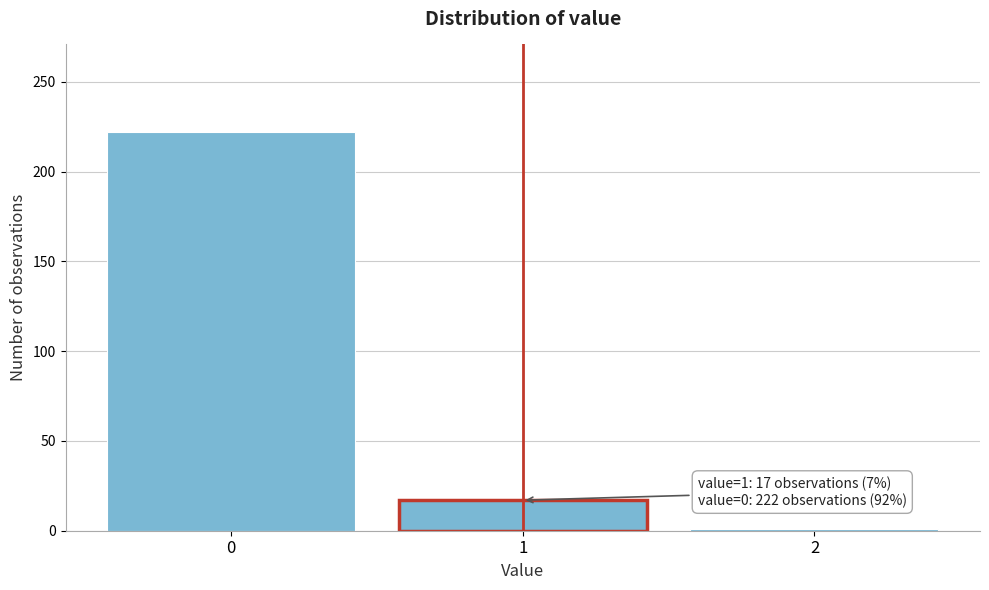

Reading left to right, transcribe all the data shown in this chart.

222	17	1